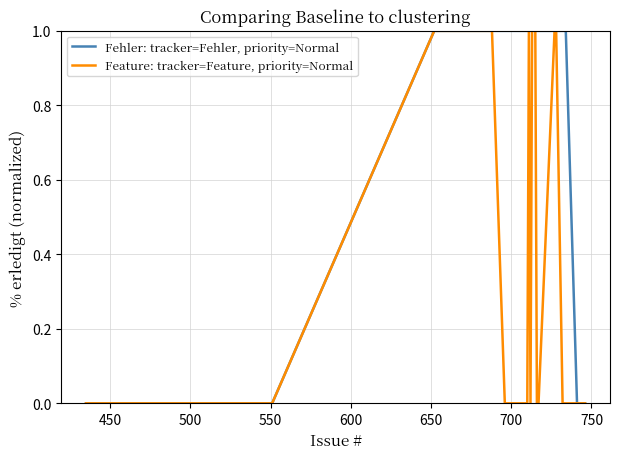

Which series has the largest total across all categories?

Fehler: tracker=Fehler, priority=Normal